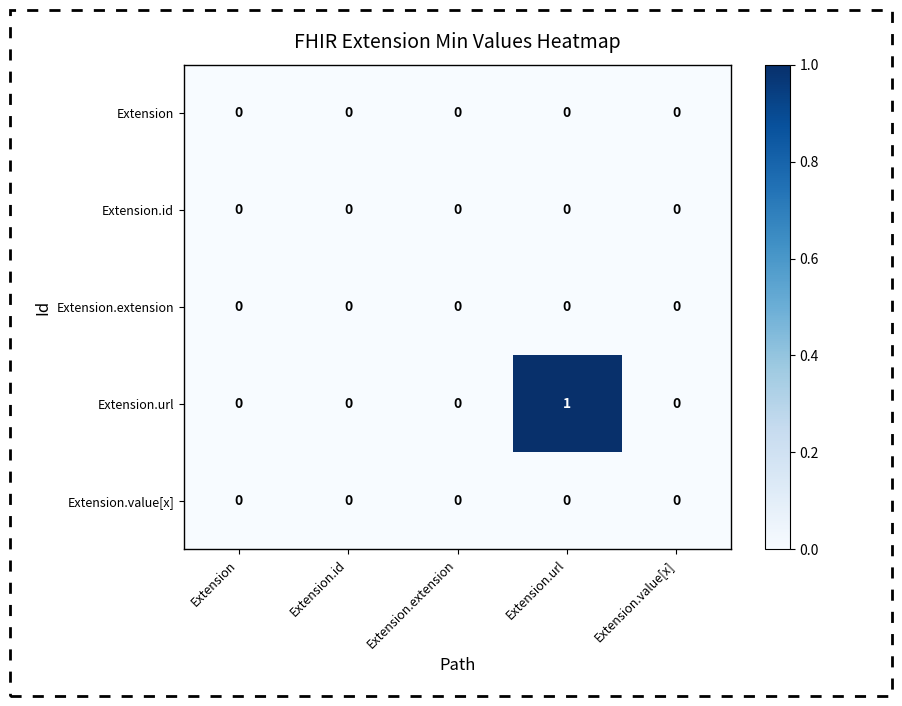

Which series has the widest spread of values?

Extension.url